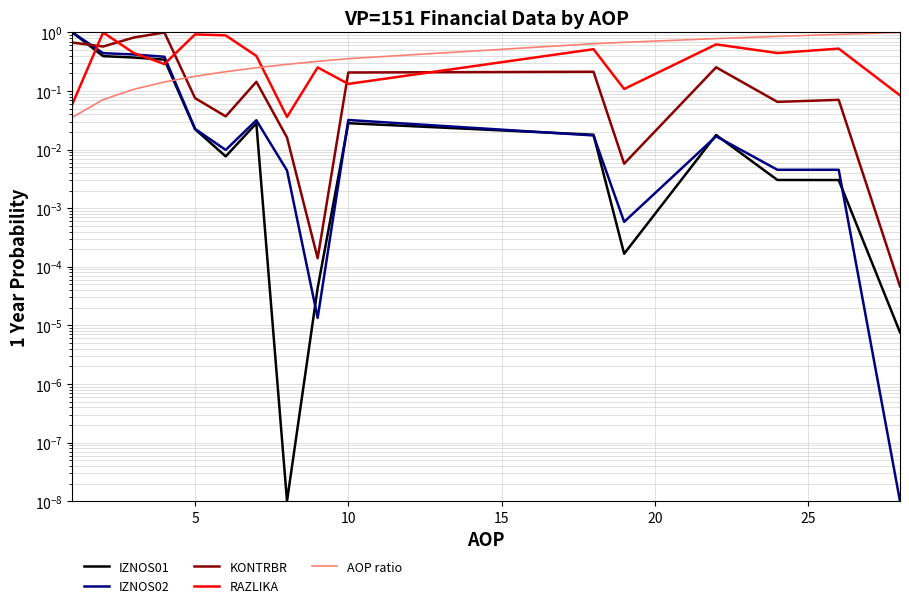

What are all the series names shown in the legend?

IZNOS01, IZNOS02, KONTRBR, RAZLIKA, AOP ratio